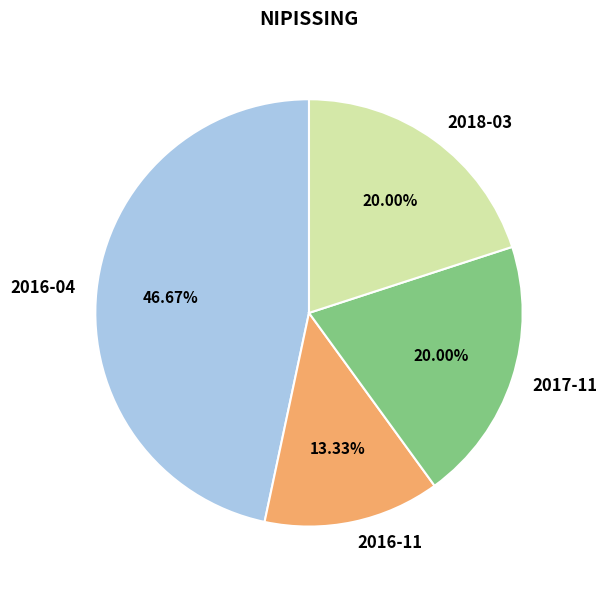

Approximately how many times larger is the value at 2018-03 compared to 2016-04?

0.4